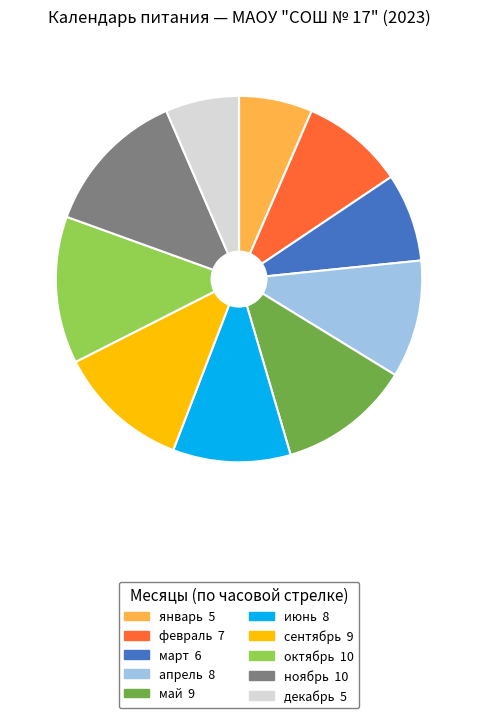

Is the sum of сентябрь and май greater than half?

No